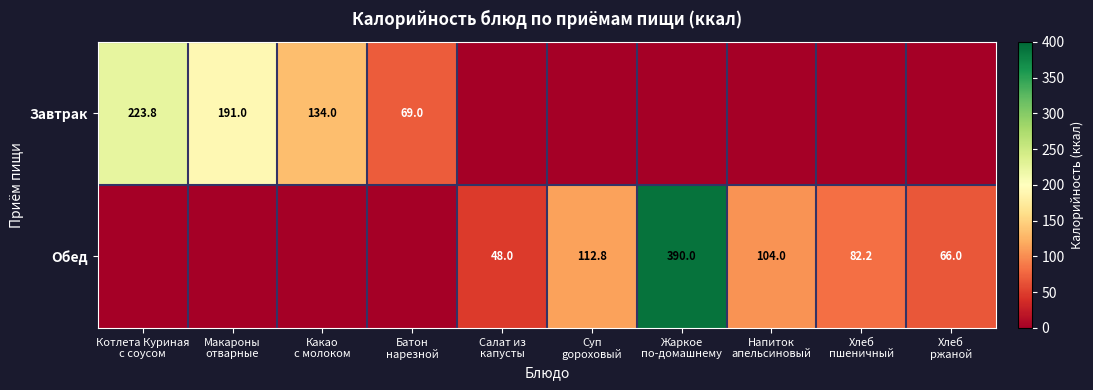

Which series has the widest spread of values?

Обед